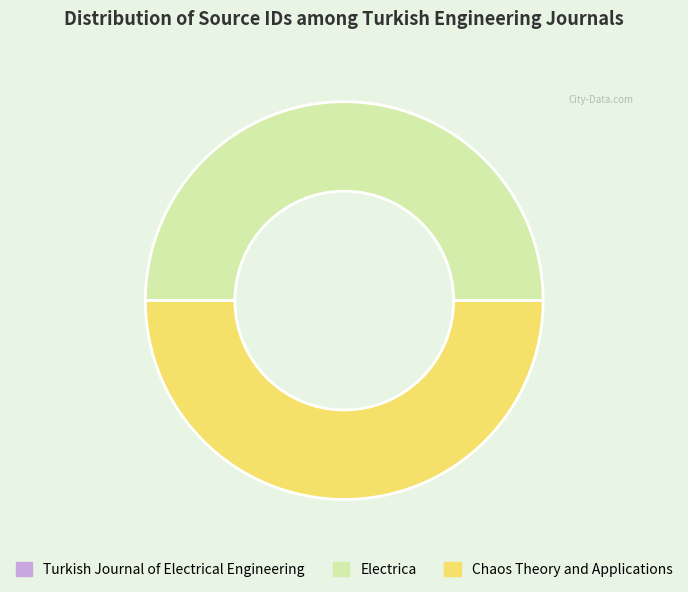

True or false: Chaos Theory and Applications accounts for 64% of the total.

False